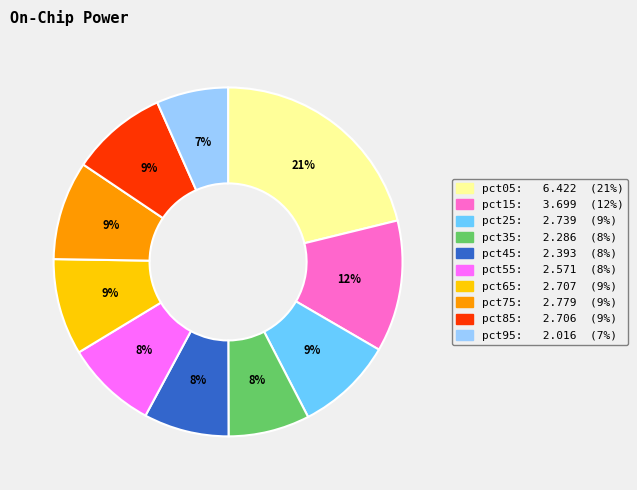

The pct45 slice represents 8% of the pie. True or false?

True